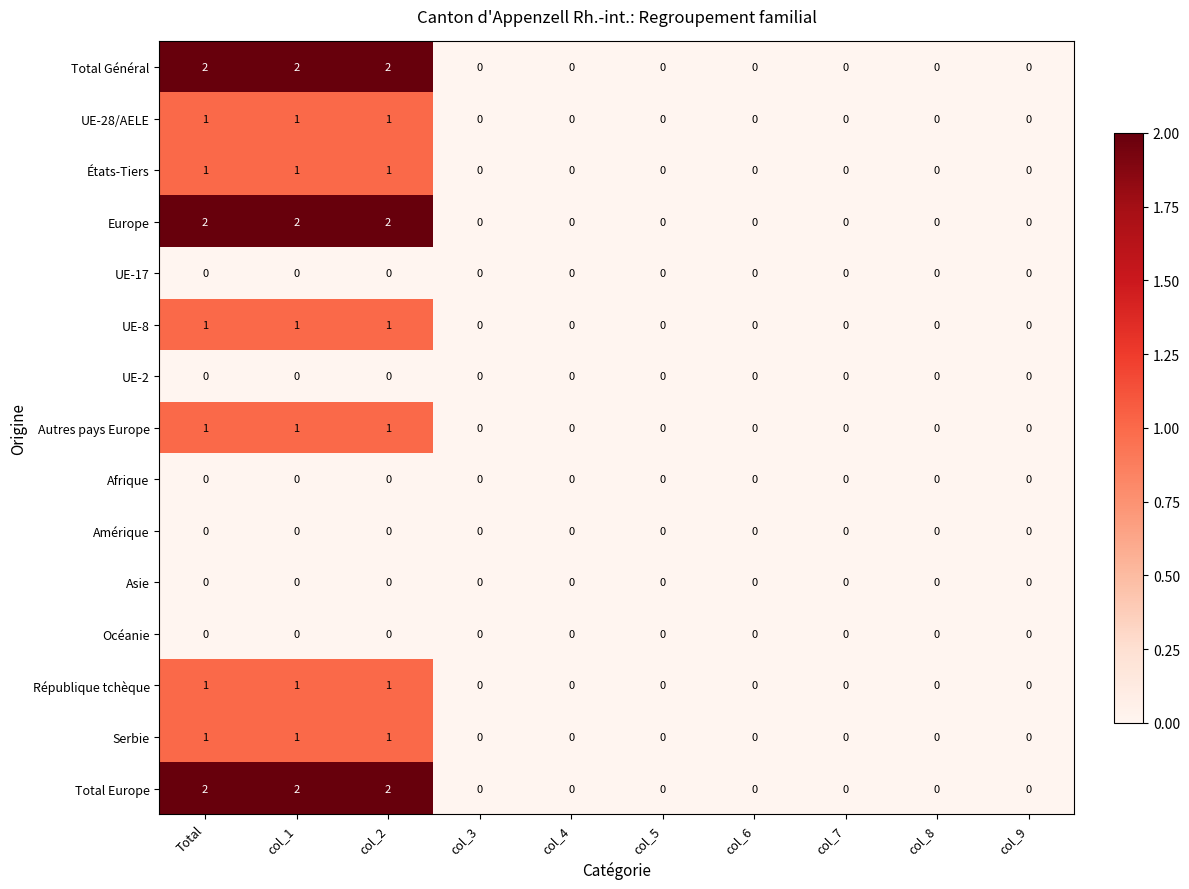

Is it true that Afrique equals 0 at col_5?

True